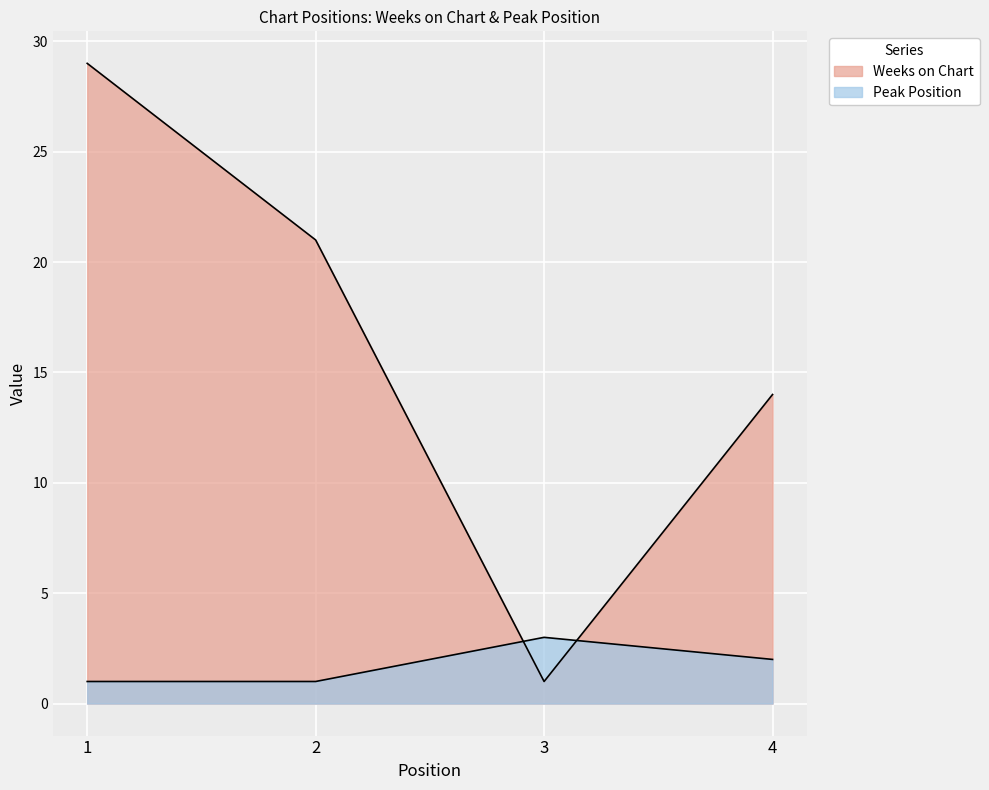

Where is the first local minimum for Weeks on Chart?

3